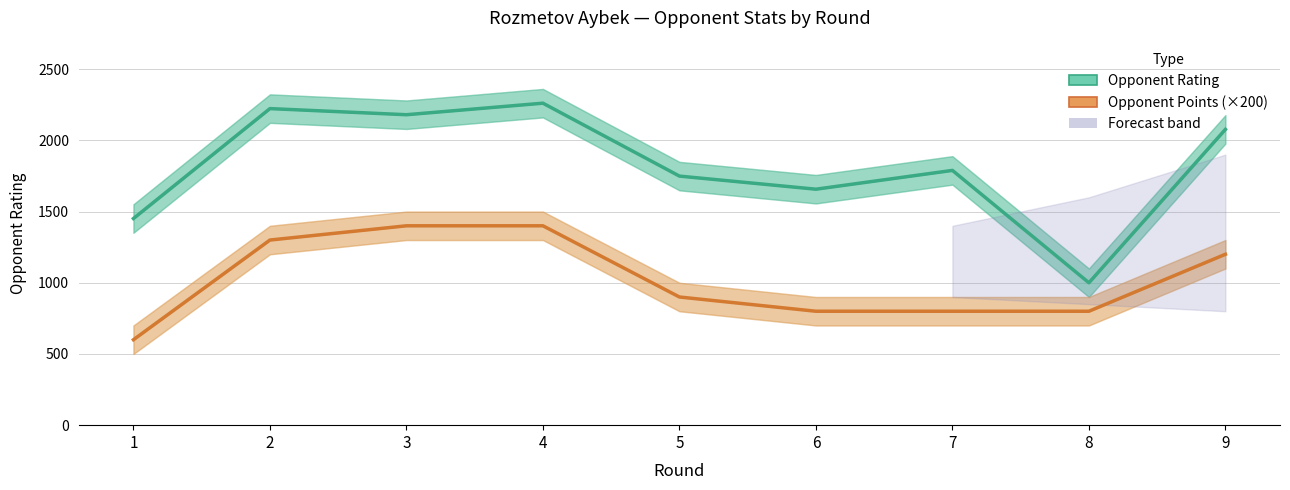

Is this an area chart (filled region under the line)?

No